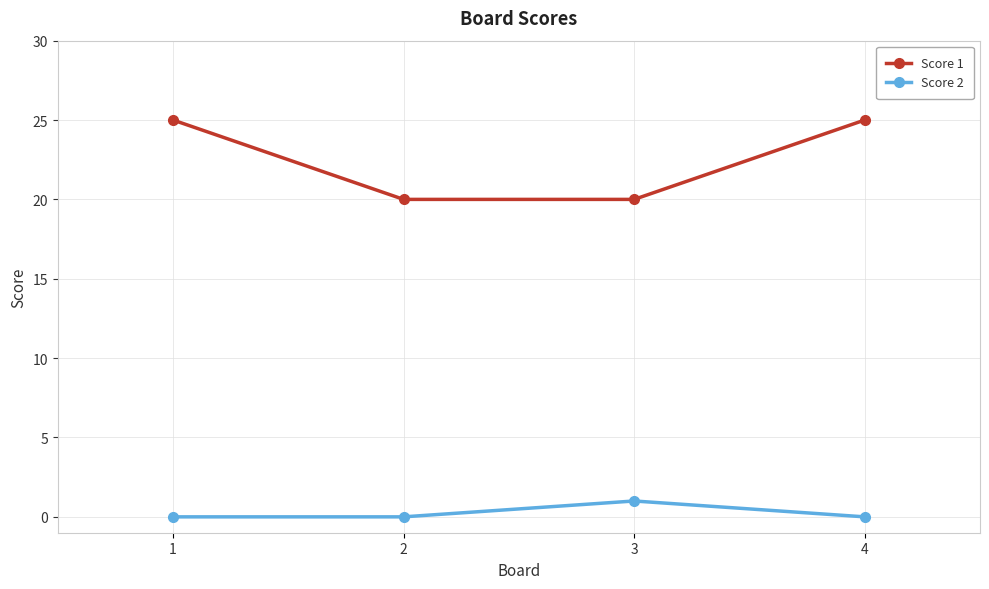

Rank the series by their maximum value, from lowest to highest.

Score 2, Score 1